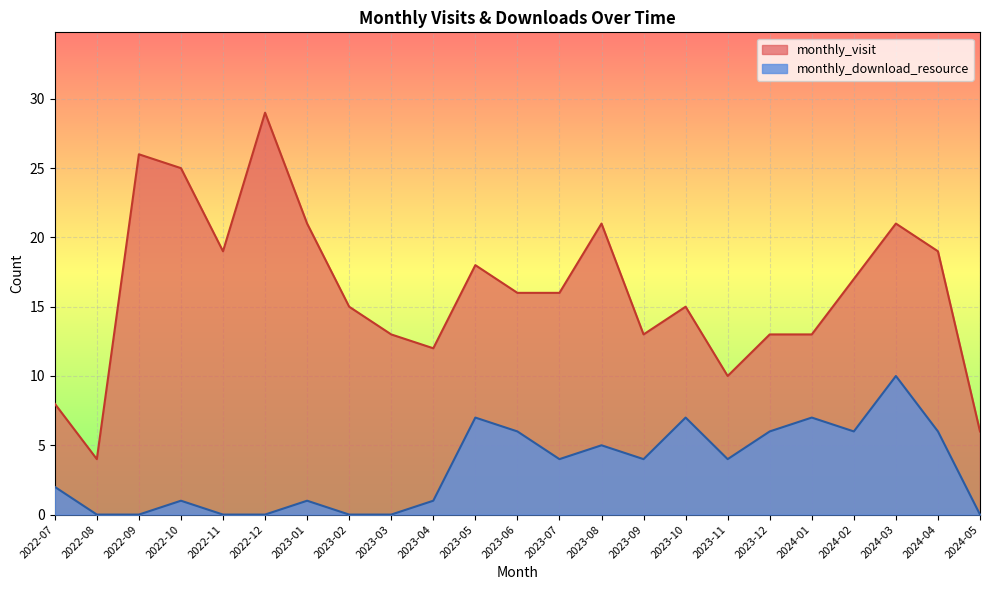

True or false: monthly_download_resource and monthly_visit intersect in this chart.

False